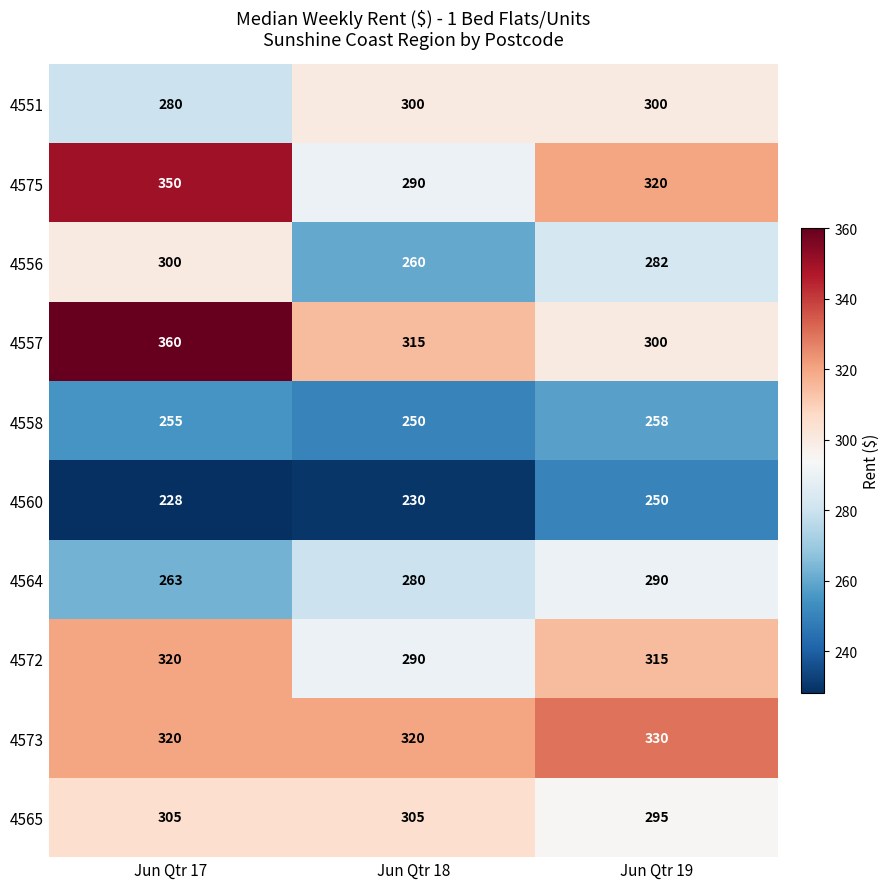

Count the number of categories in the chart.

3